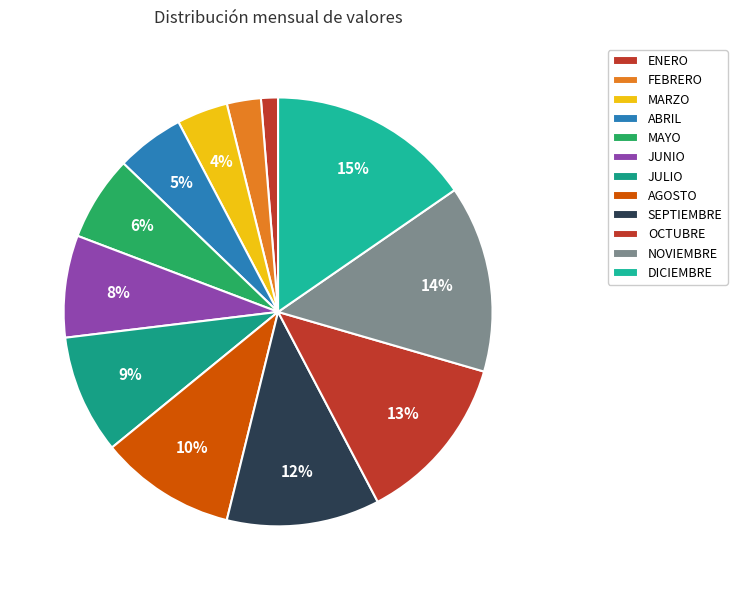

The JUNIO slice represents 8% of the pie. True or false?

True